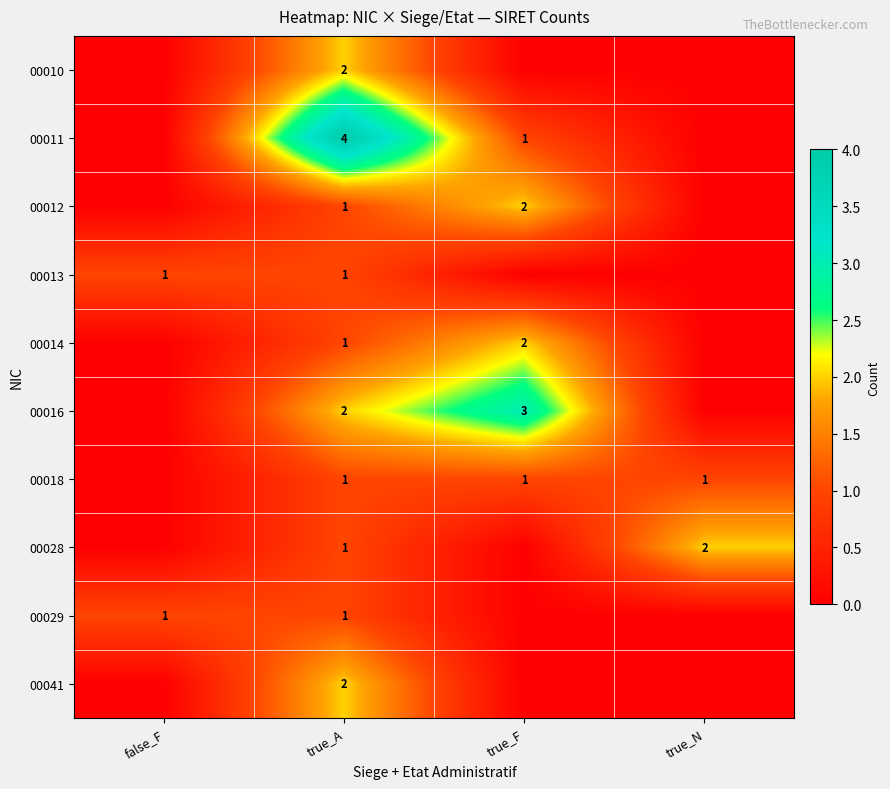

True or false: 00029 has a value of 2 at true_A.

False